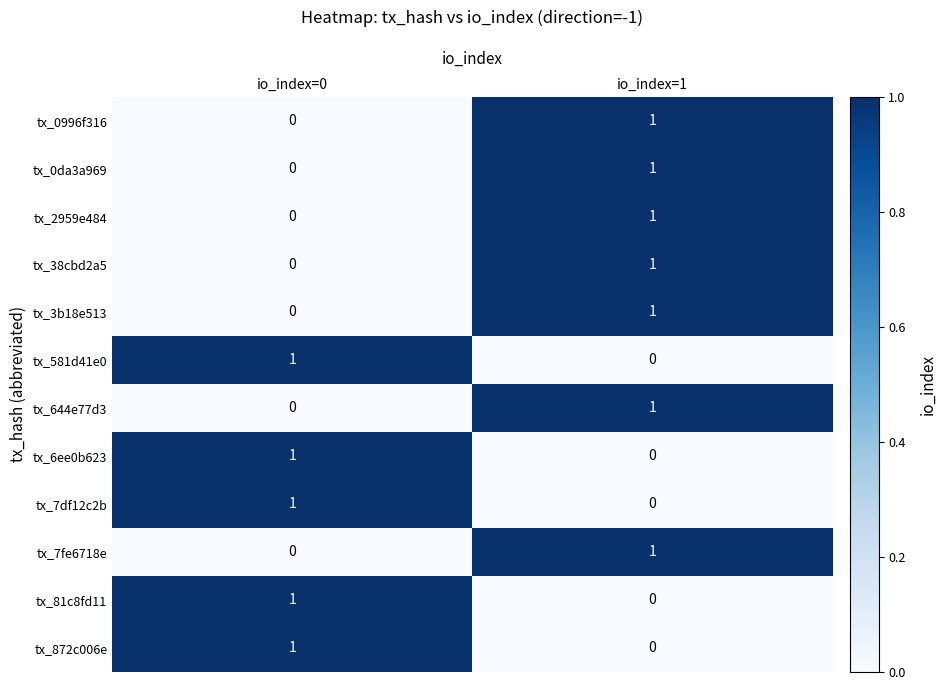

Reading left to right, transcribe all the data shown in this chart.

tx_0996f316: io_index=0=0	io_index=1=1
tx_0da3a969: io_index=0=0	io_index=1=1
tx_2959e484: io_index=0=0	io_index=1=1
tx_38cbd2a5: io_index=0=0	io_index=1=1
tx_3b18e513: io_index=0=0	io_index=1=1
tx_581d41e0: io_index=0=1	io_index=1=0
tx_644e77d3: io_index=0=0	io_index=1=1
tx_6ee0b623: io_index=0=1	io_index=1=0
tx_7df12c2b: io_index=0=1	io_index=1=0
tx_7fe6718e: io_index=0=0	io_index=1=1
tx_81c8fd11: io_index=0=1	io_index=1=0
tx_872c006e: io_index=0=1	io_index=1=0